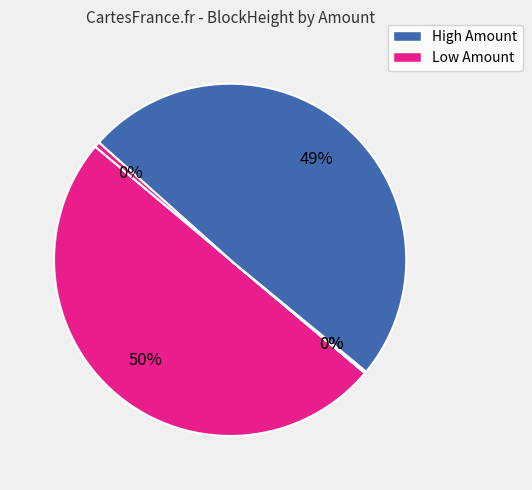

To the nearest percent, what is the average slice percentage?

20%